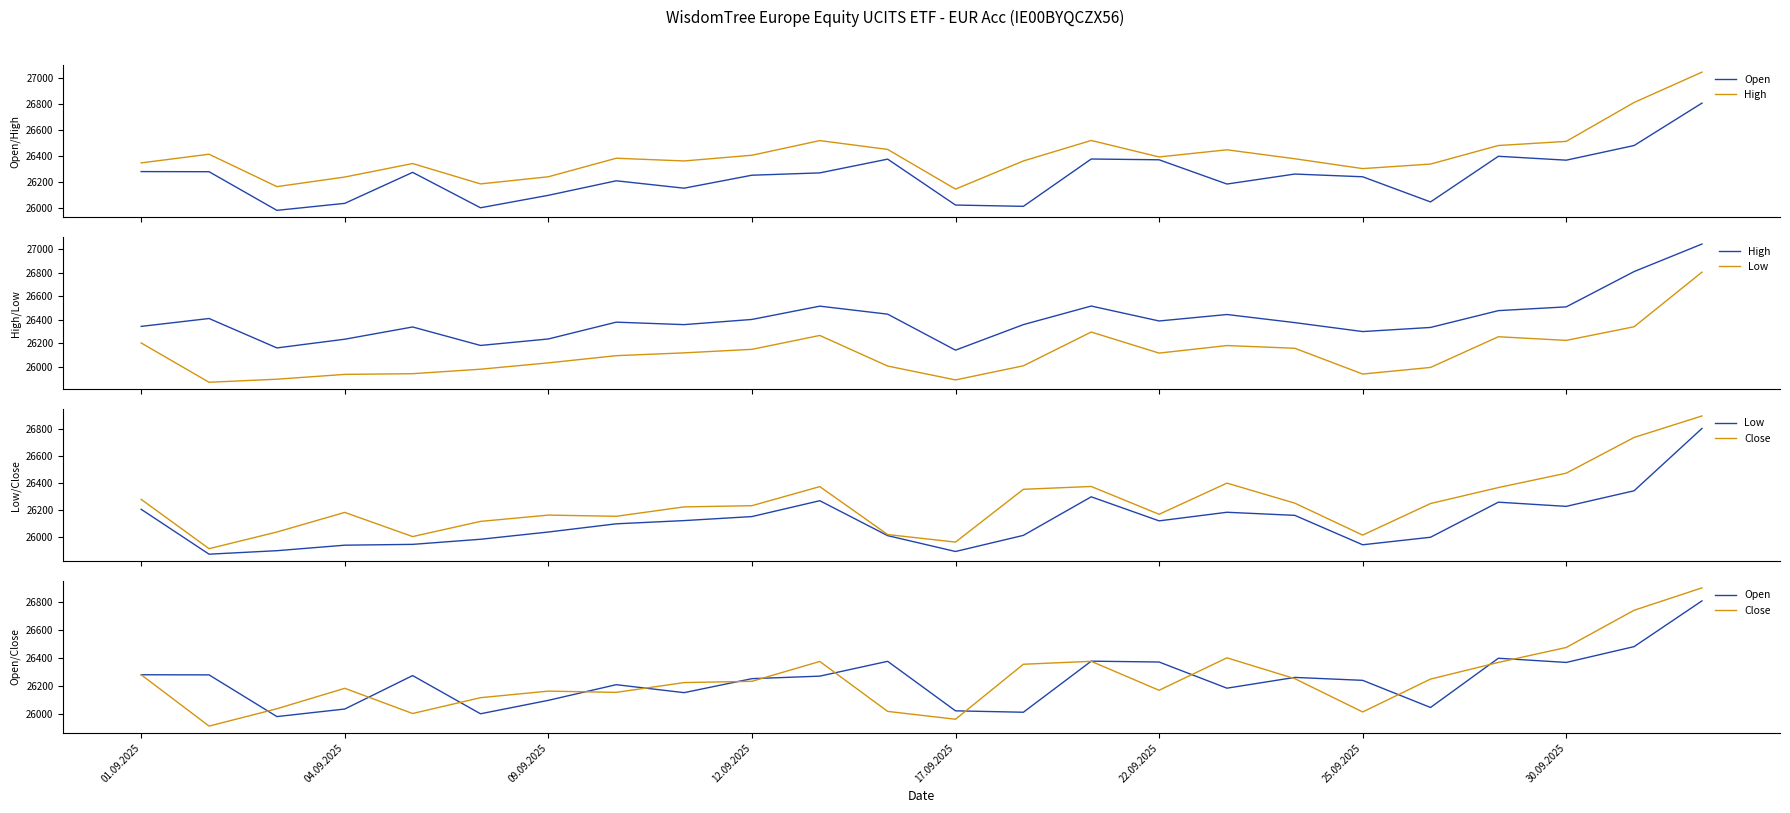

Which series has the widest spread of values?

Close